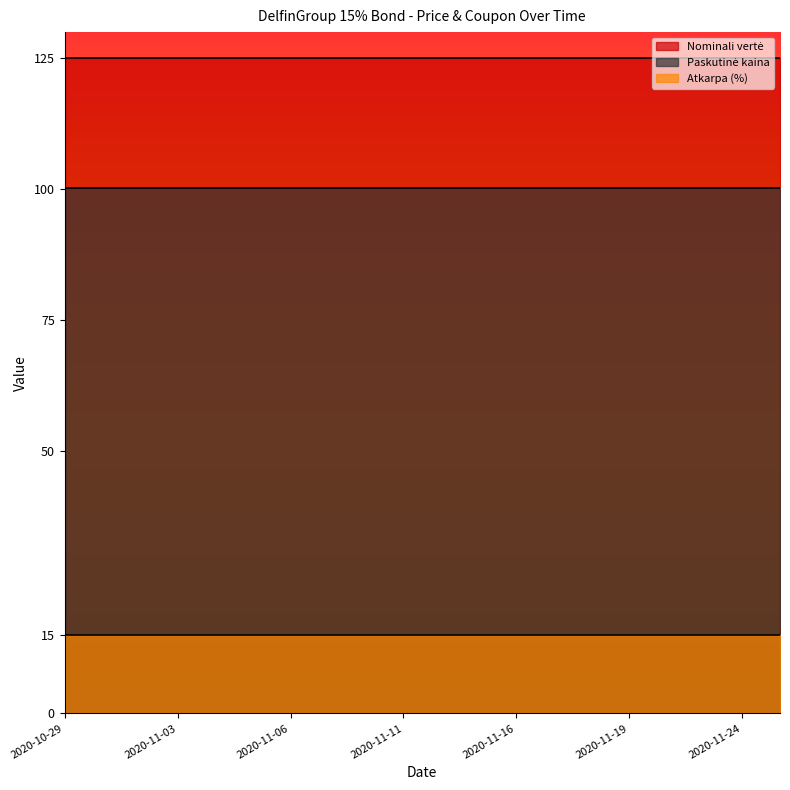

What position from the right is 2020-11-11?

11